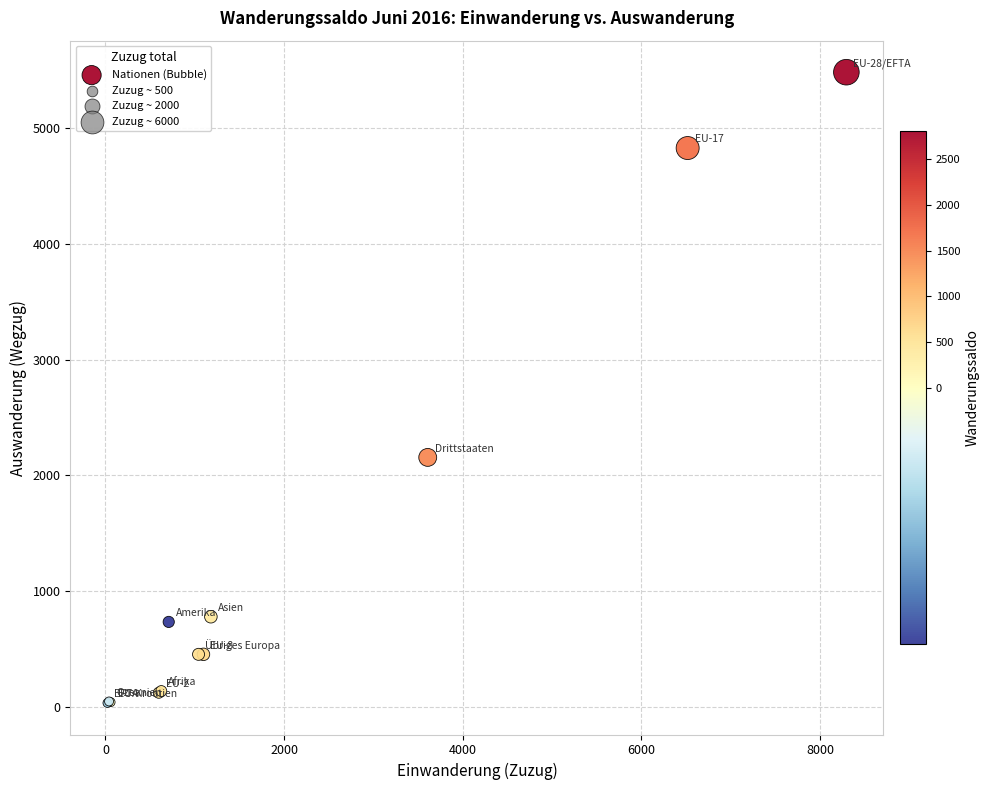

What Y value in the scatter plot is closest to 2759?

2156